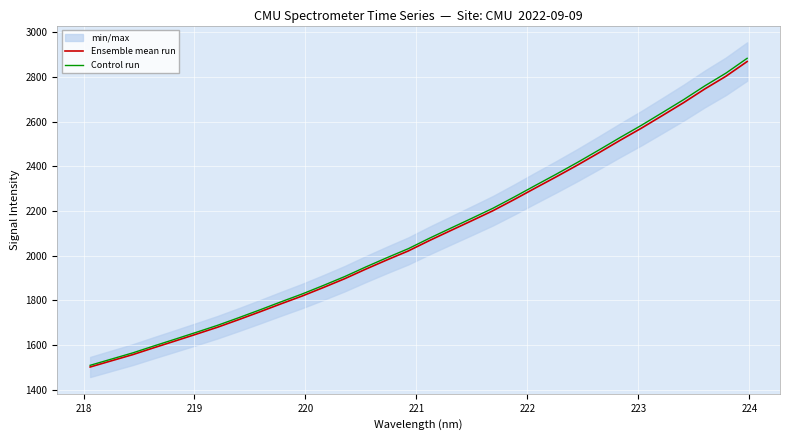

What is the minimum value for Control run?

1509.2